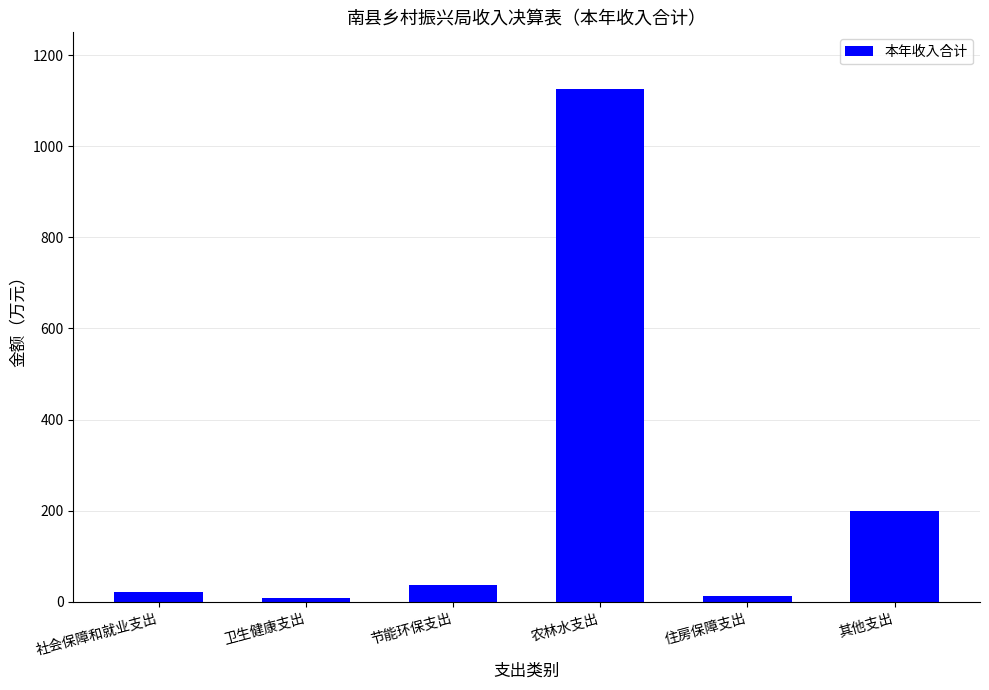

Where is the data nearest to the value 566?

其他支出